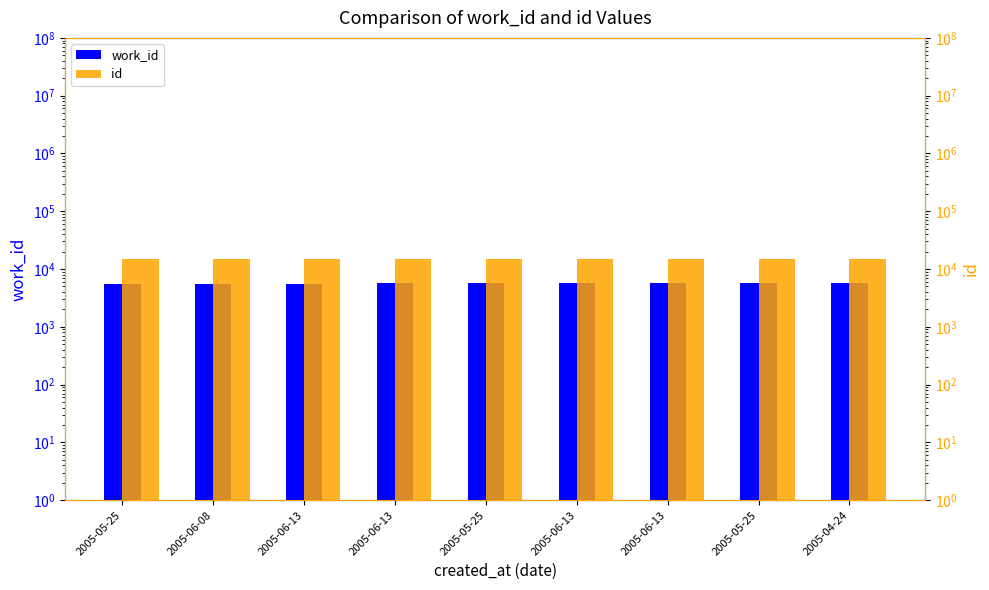

What is the difference between the highest and lowest values at 2005-05-25?

9371